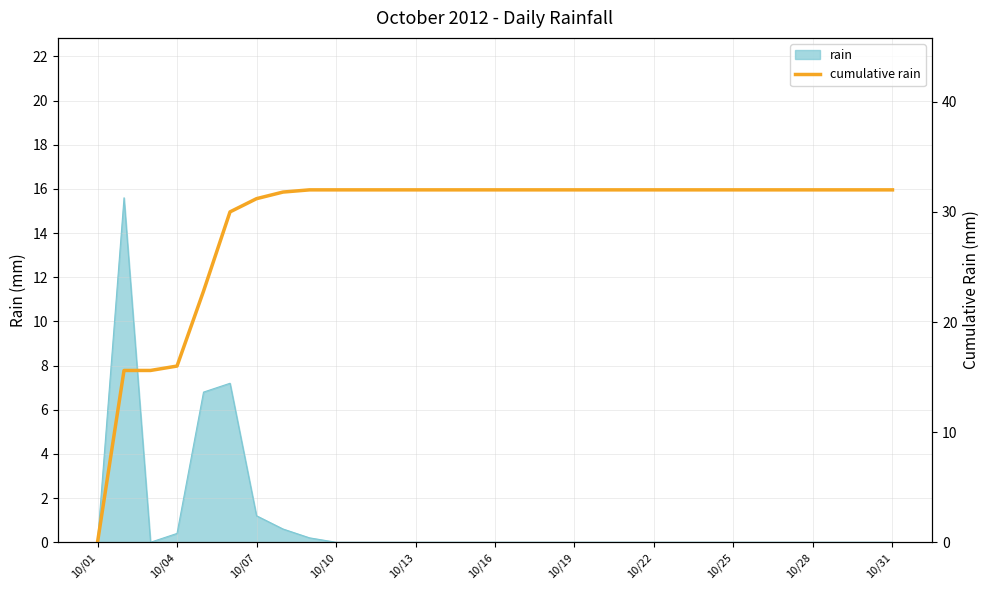

How many data points are less than 32?

8